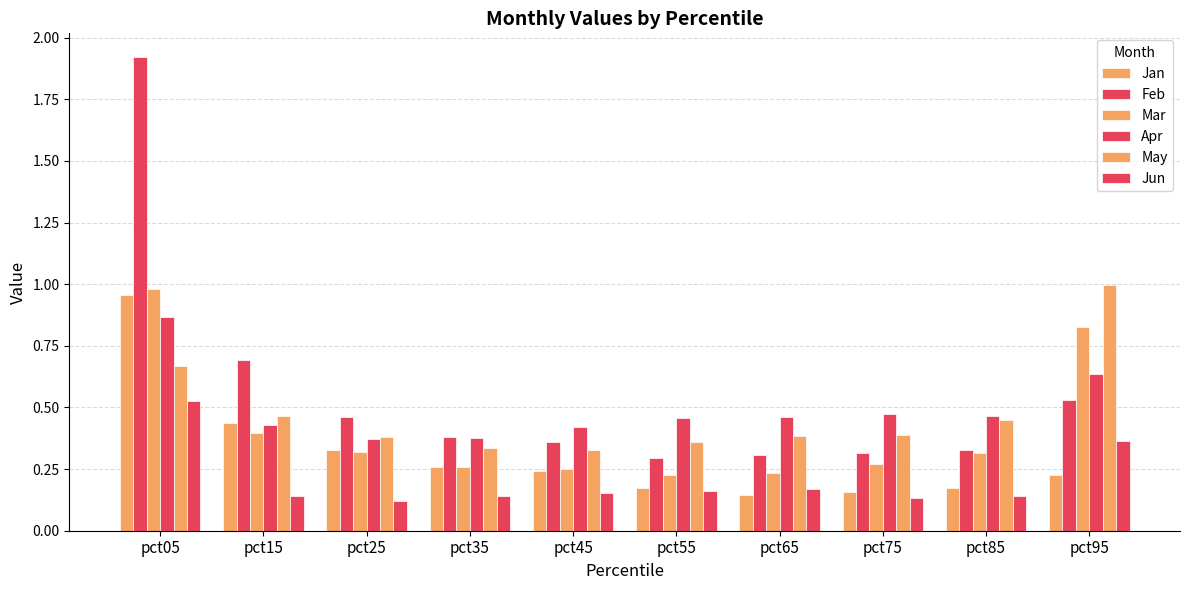

How many bars are there in total?

60